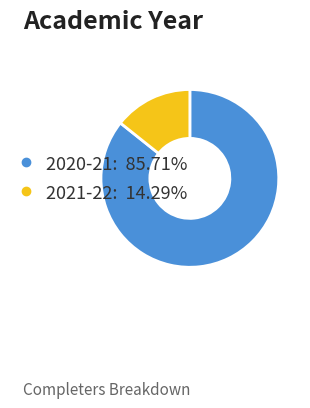

Does any single category account for the majority?

Yes